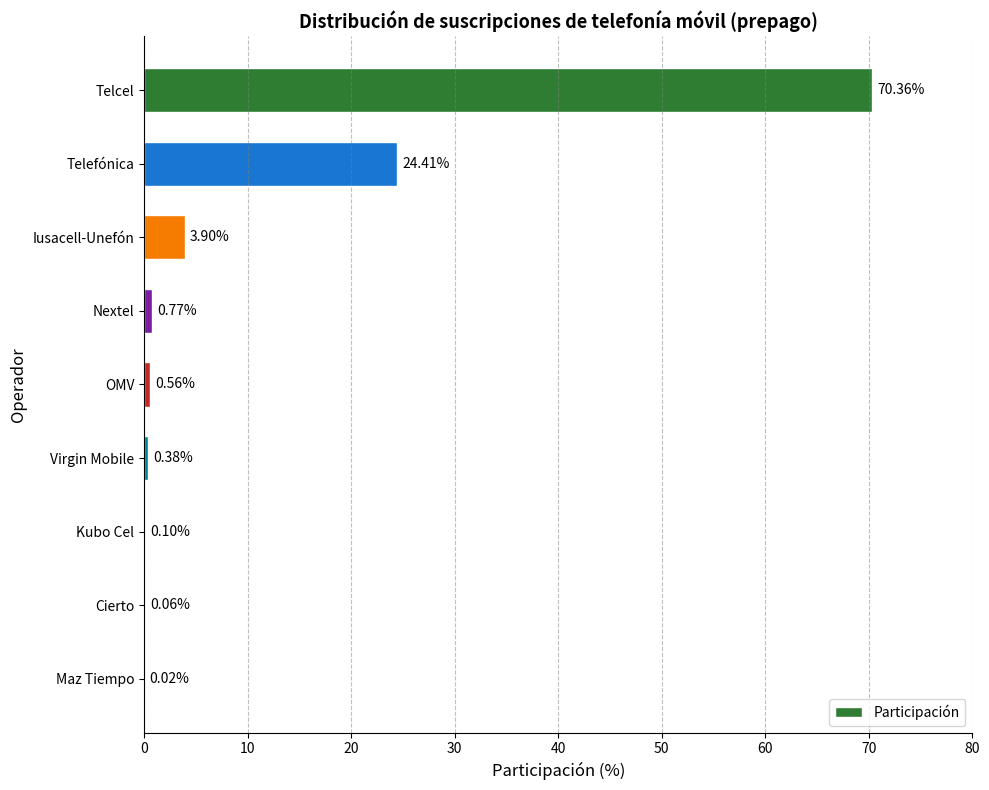

What is the sum of the values at Virgin Mobile and Kubo Cel?

0.5